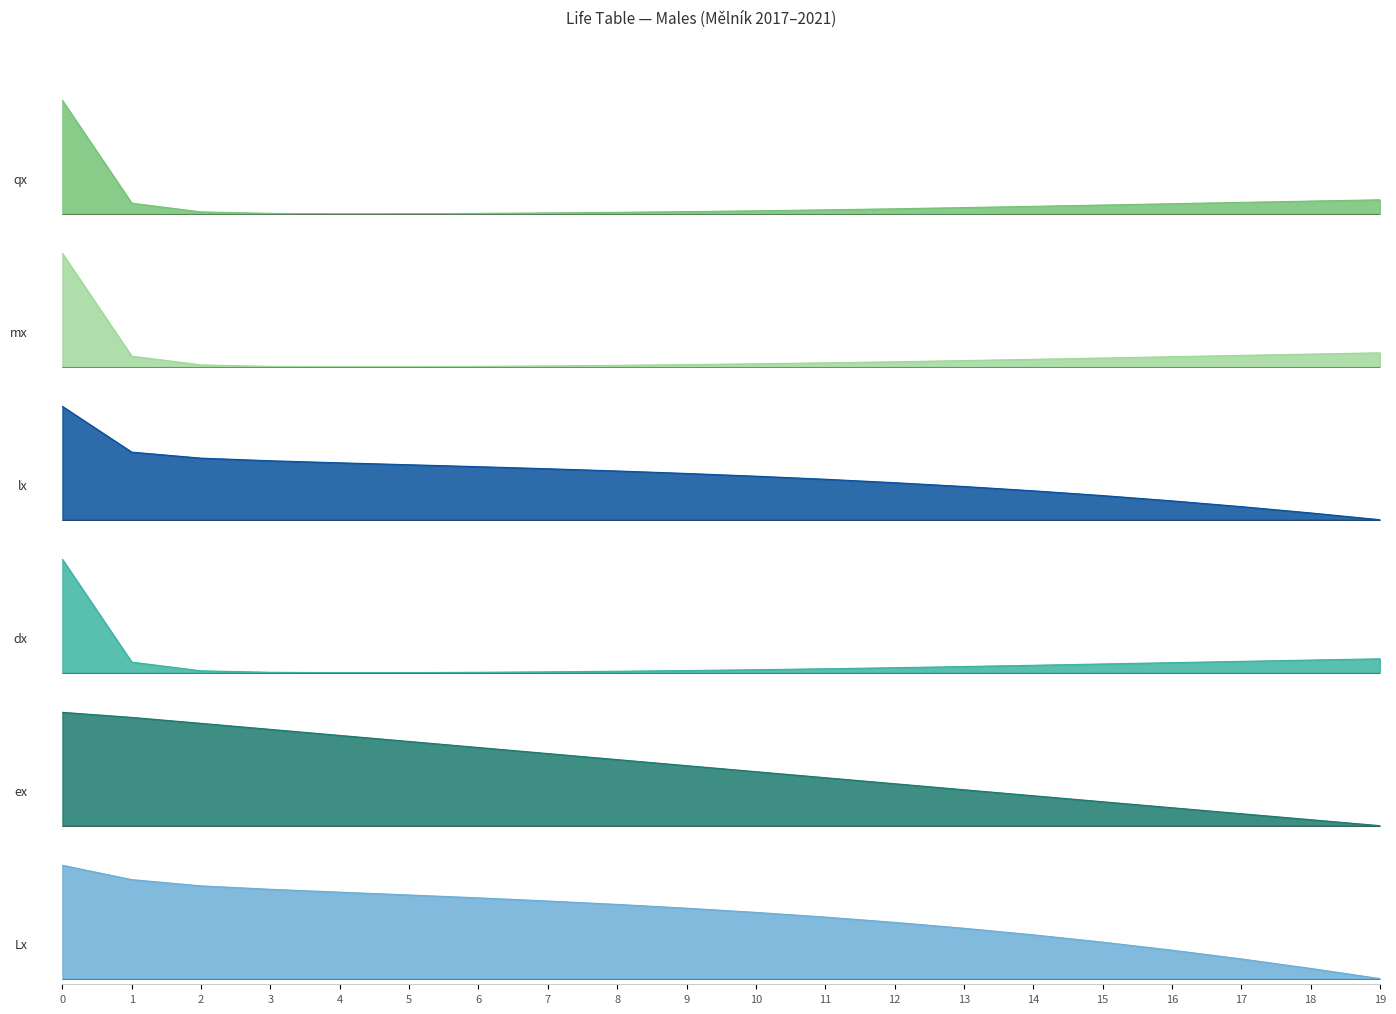

What is the difference between the highest and lowest values at 16?

0.2